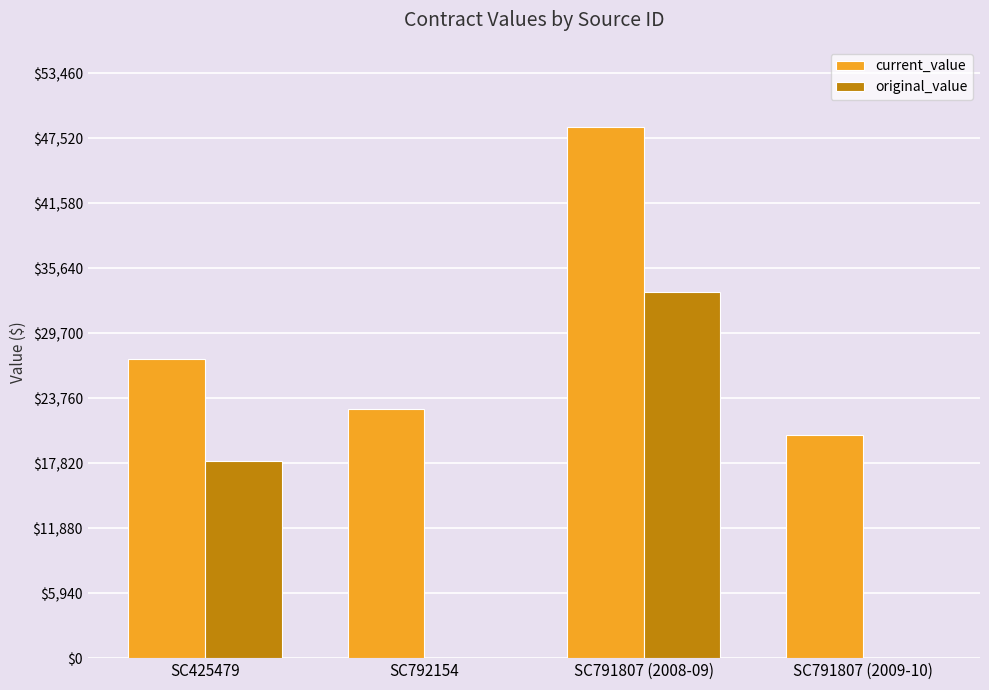

What is the sum of all original_value values?

51500.0